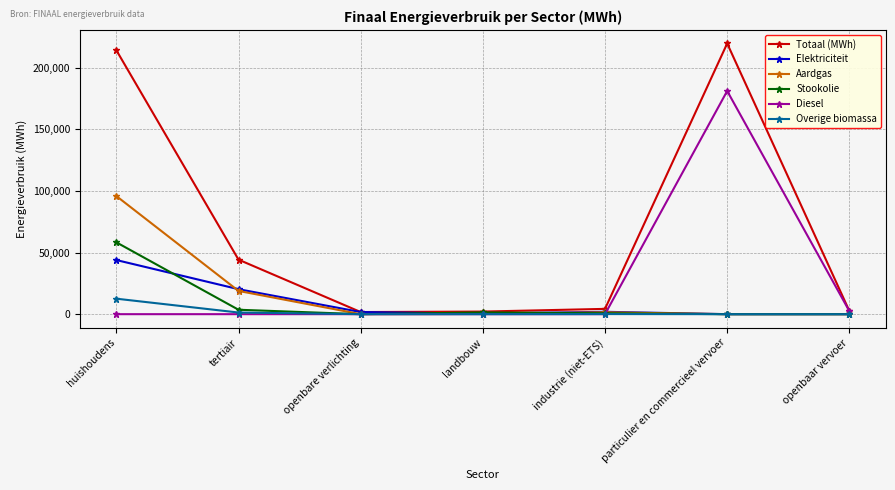

True or false: Aardgas has a value of -47965.2 at openbare verlichting.

False